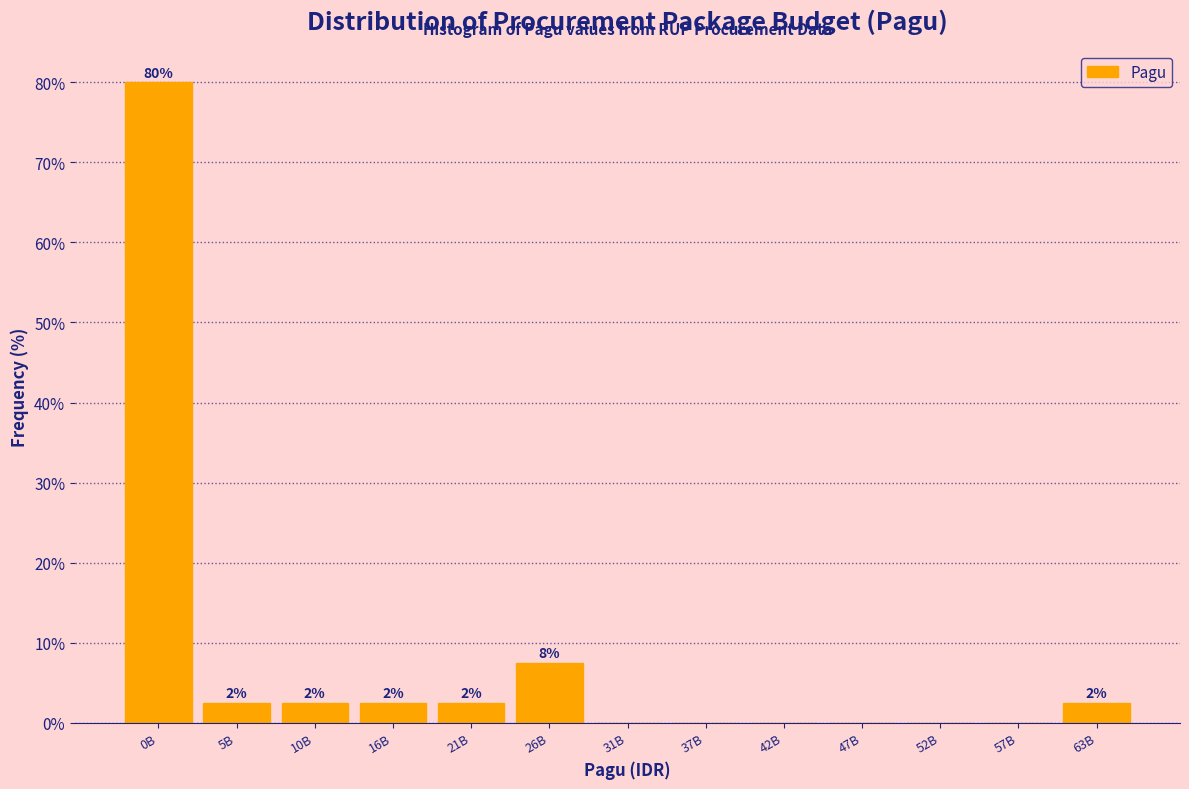

Are the bars horizontal?

No